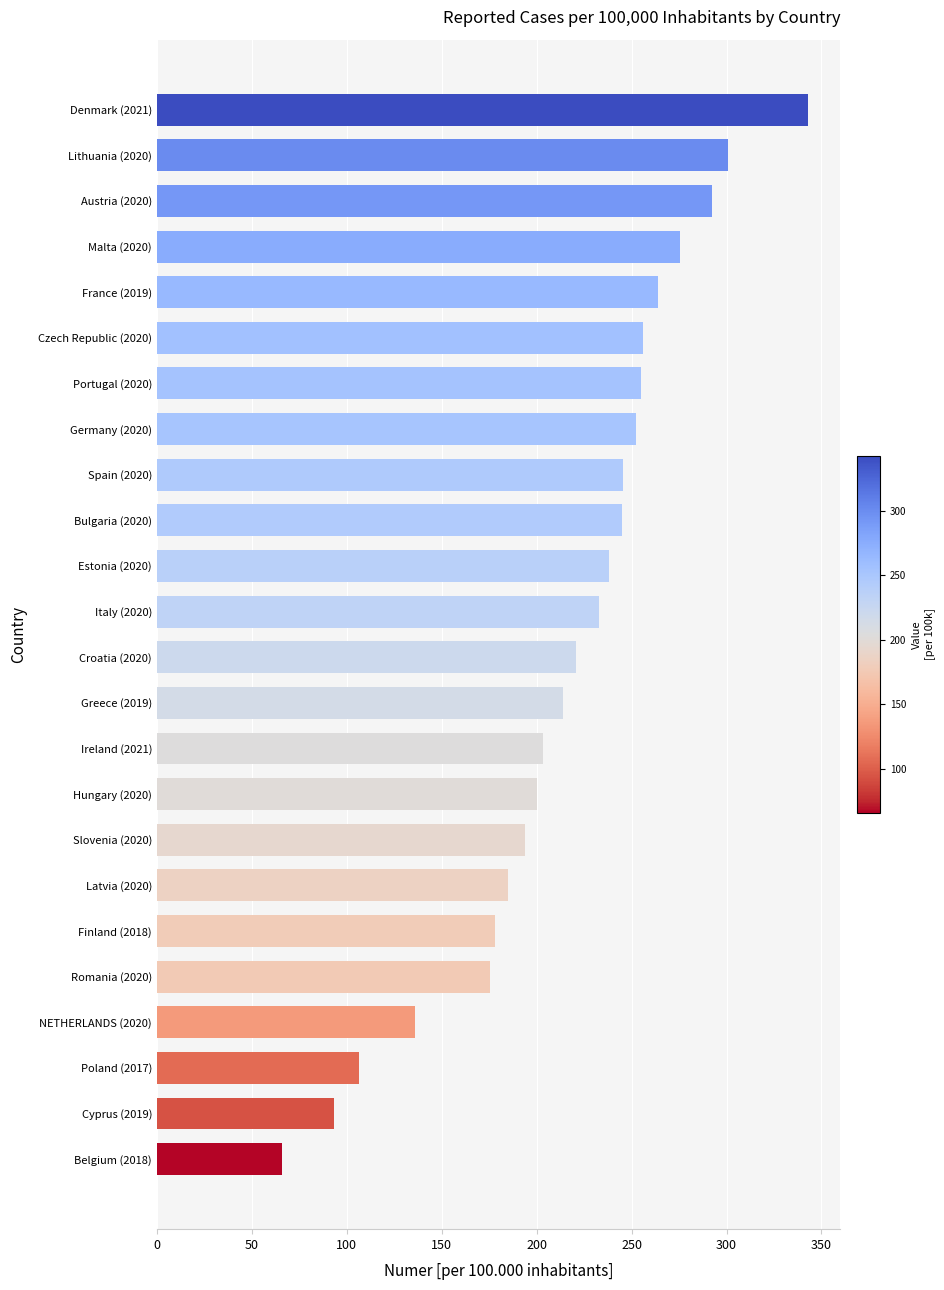

What is the change in value from Finland (2018) to Bulgaria (2020)?

+67.3